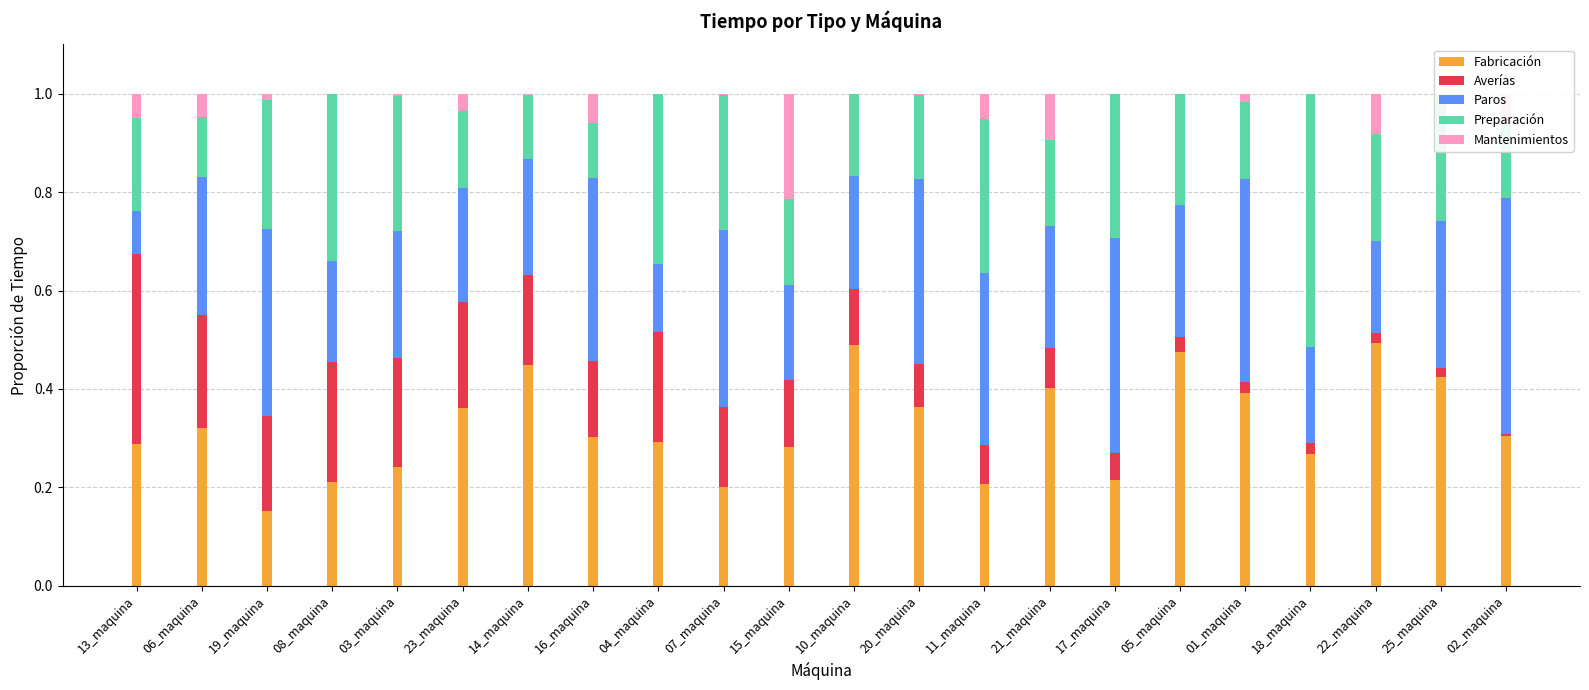

What is the total value across all series at 23_maquina?

1.0